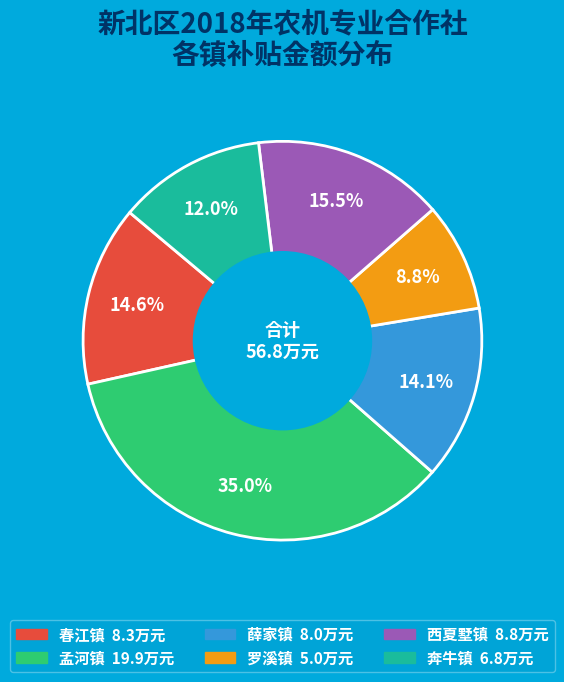

To the nearest percent, what is the difference between the 西夏墅镇 and 薛家镇 slice percentages?

1%